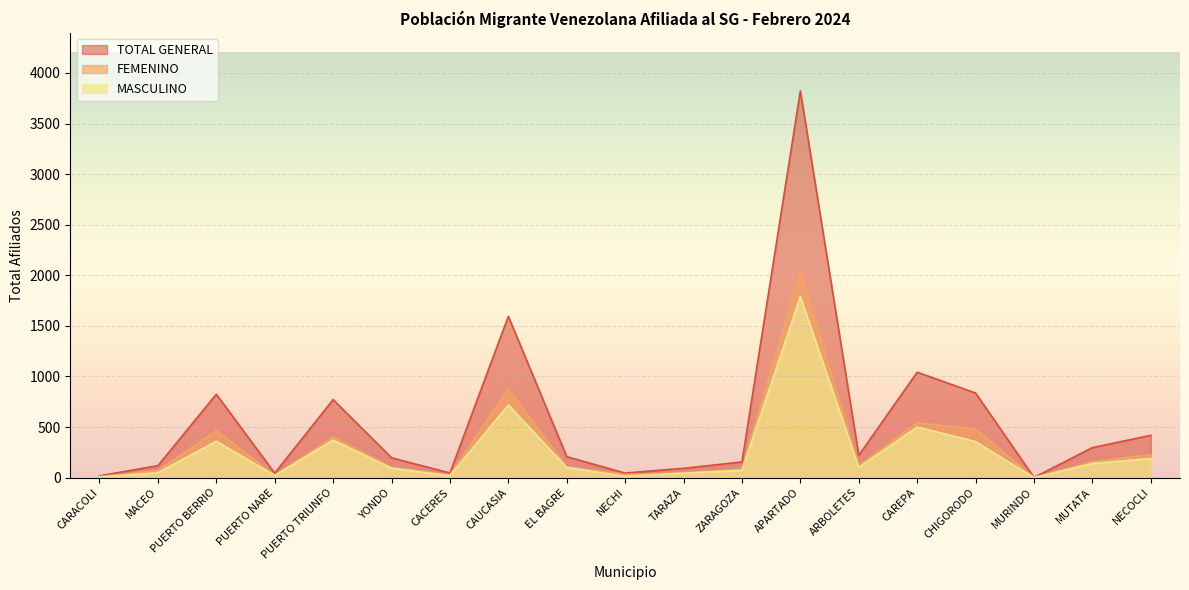

What is the label of the 3rd point from the right?

MURINDO